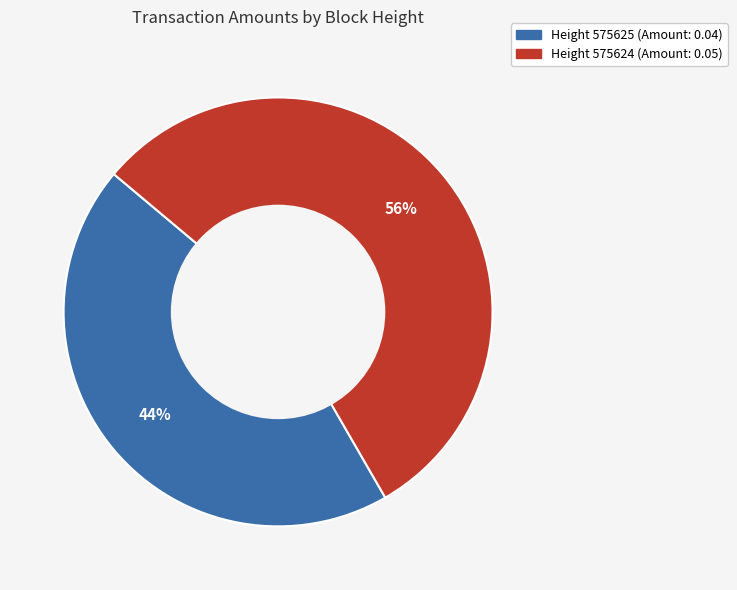

To the nearest percent, what is the average slice percentage?

50%